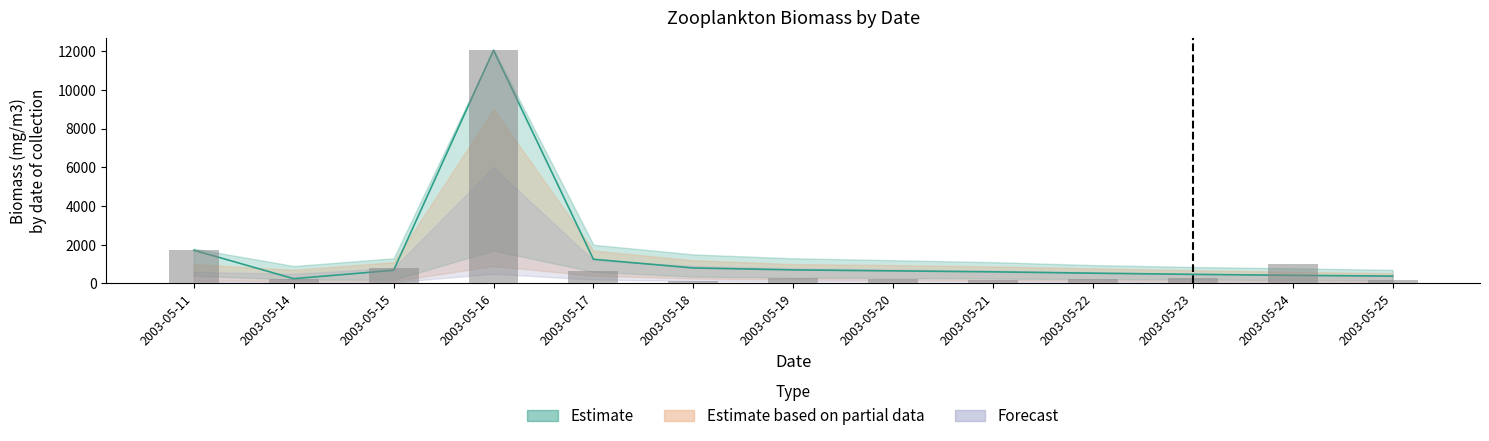

How many data points are less than 266?

6